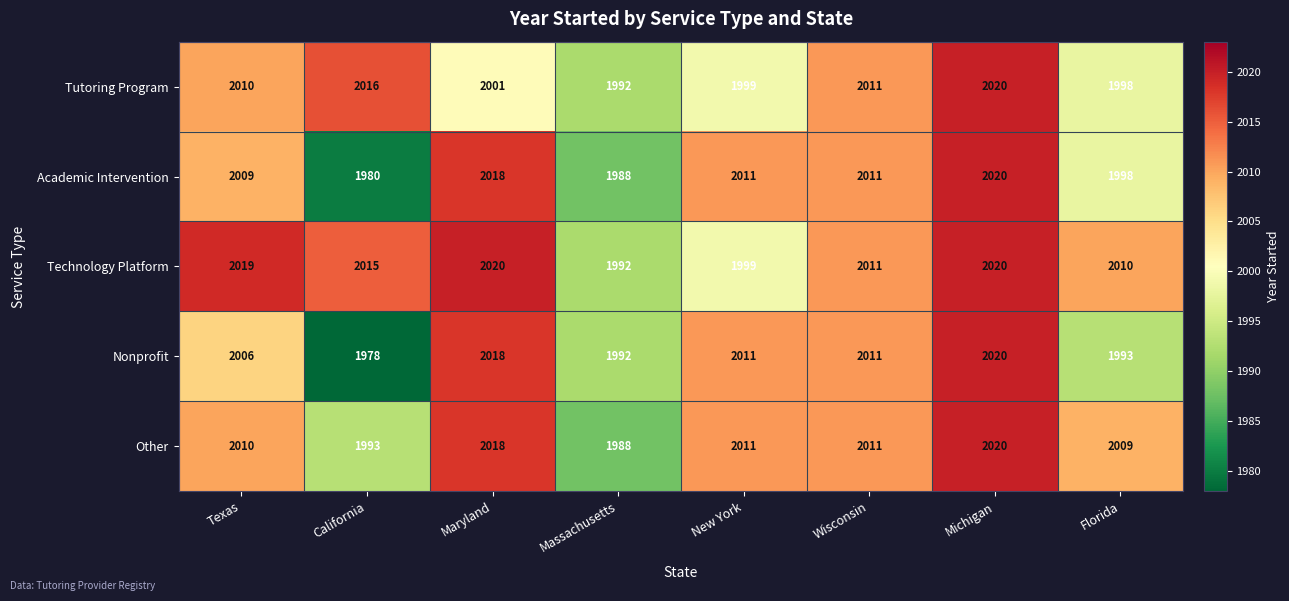

Read the Technology Platform value at Wisconsin, to the nearest 10.

2010